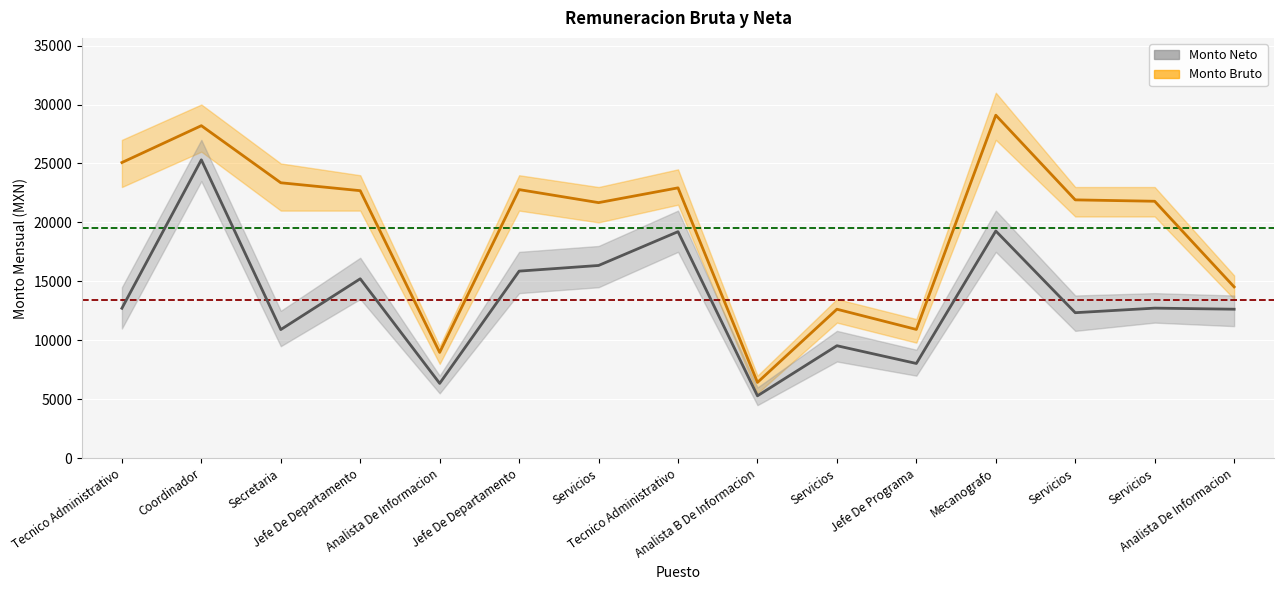

What is the maximum value shown in the chart?

29092.2